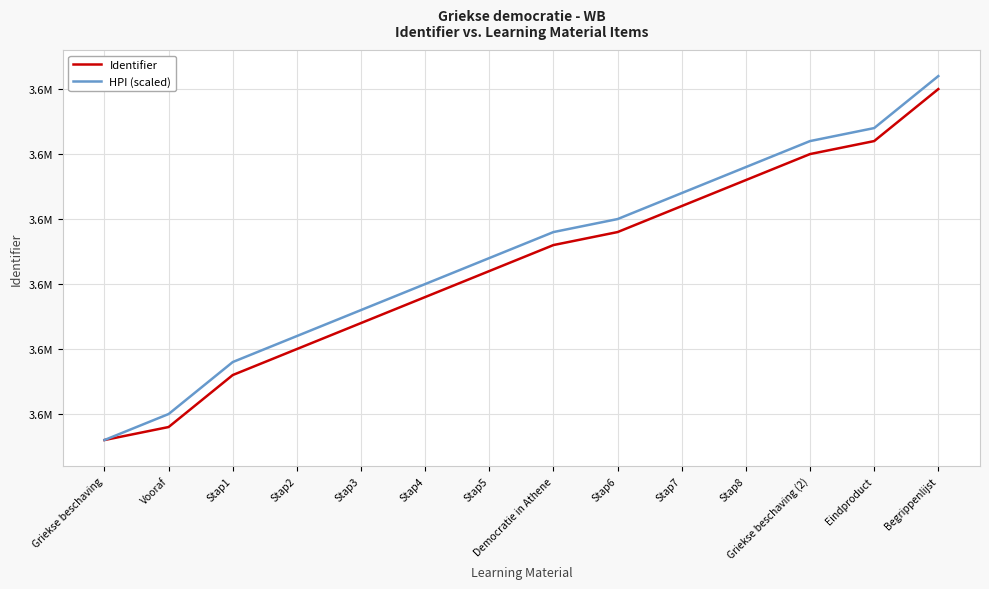

What are all the series names shown in the legend?

Identifier, HPI (scaled)